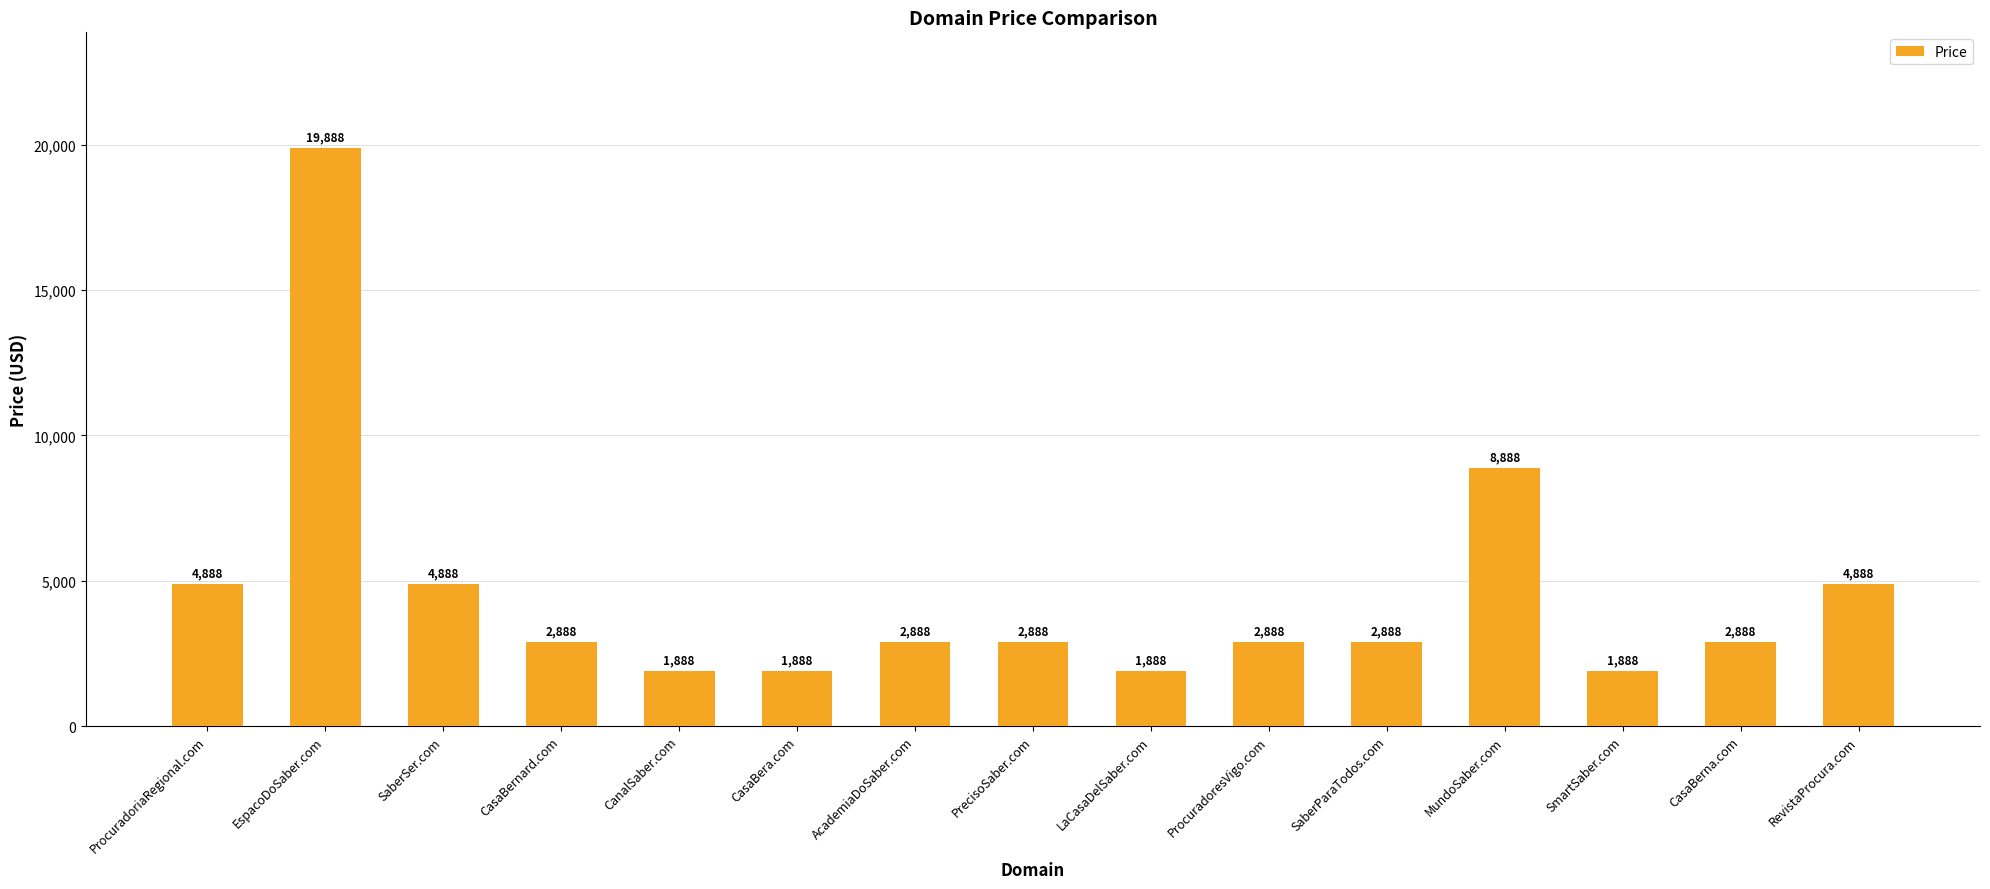

What position from the right is SaberSer.com?

13